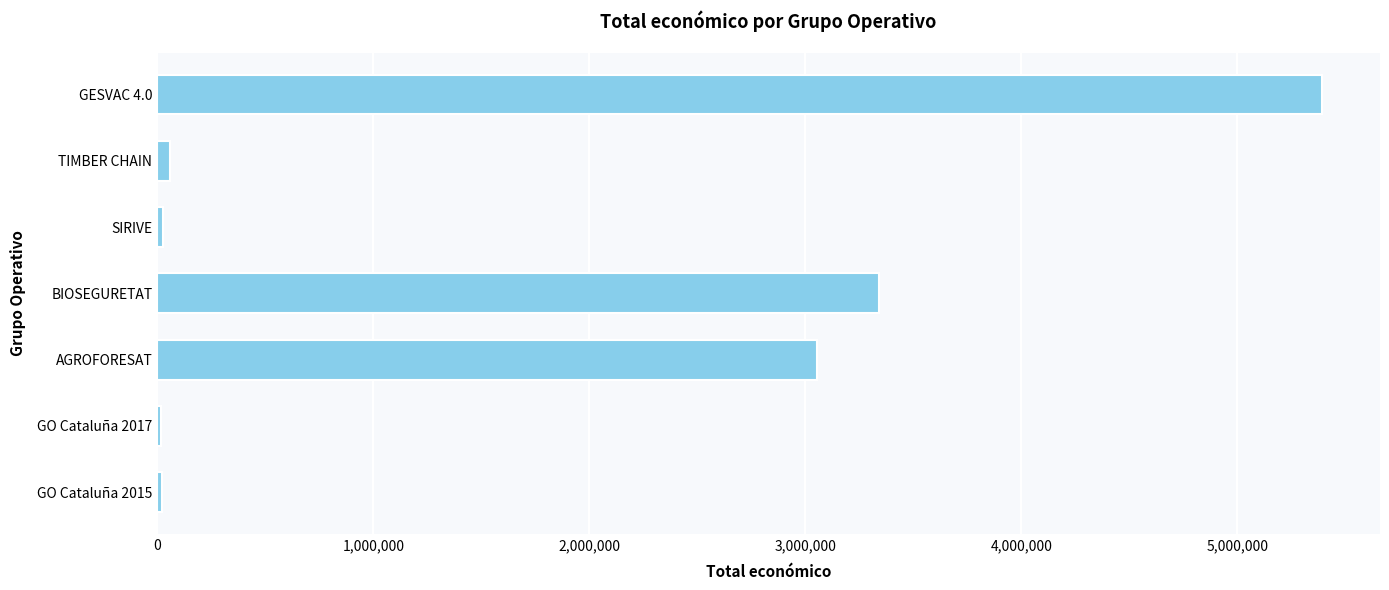

Are the bars horizontal?

Yes